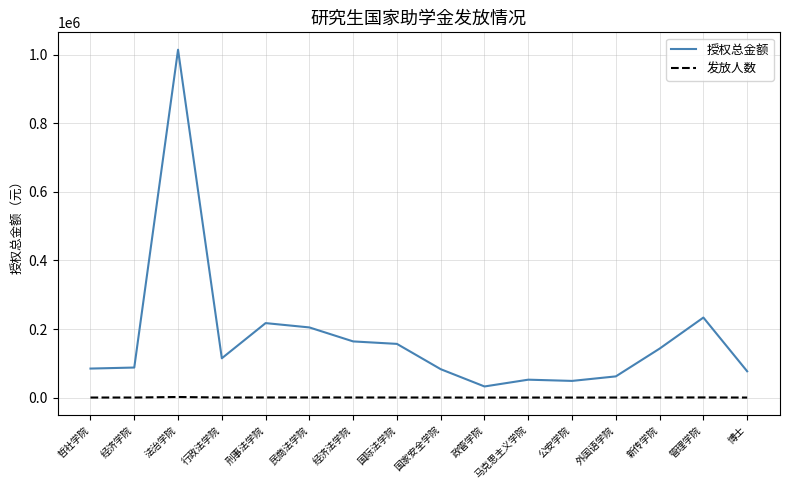

True or false: 授权总金额 and 发放人数 intersect in this chart.

False